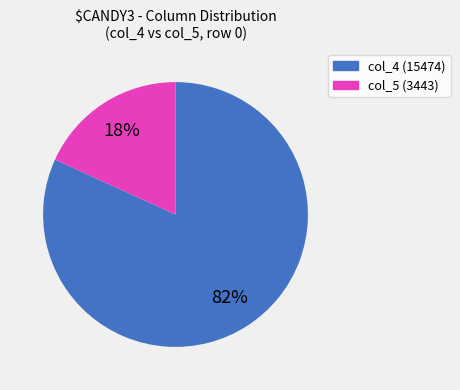

To the nearest percent, what is the difference between the largest and smallest slice percentages?

64%